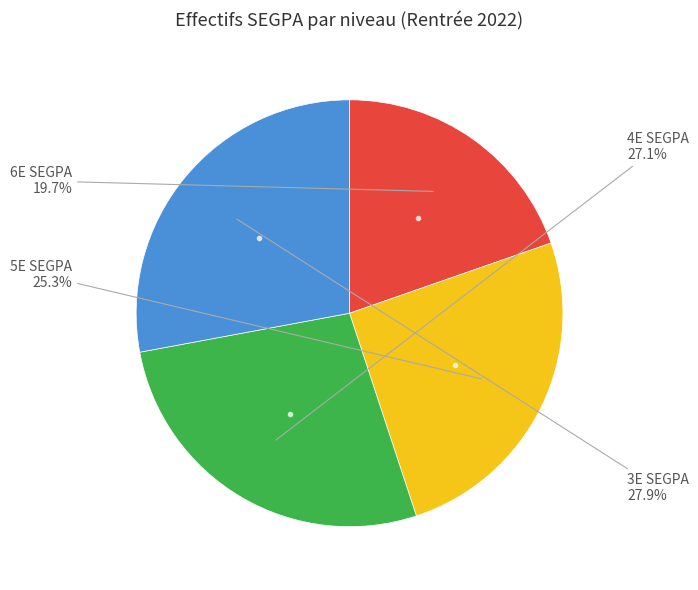

Does any single category account for the majority?

No